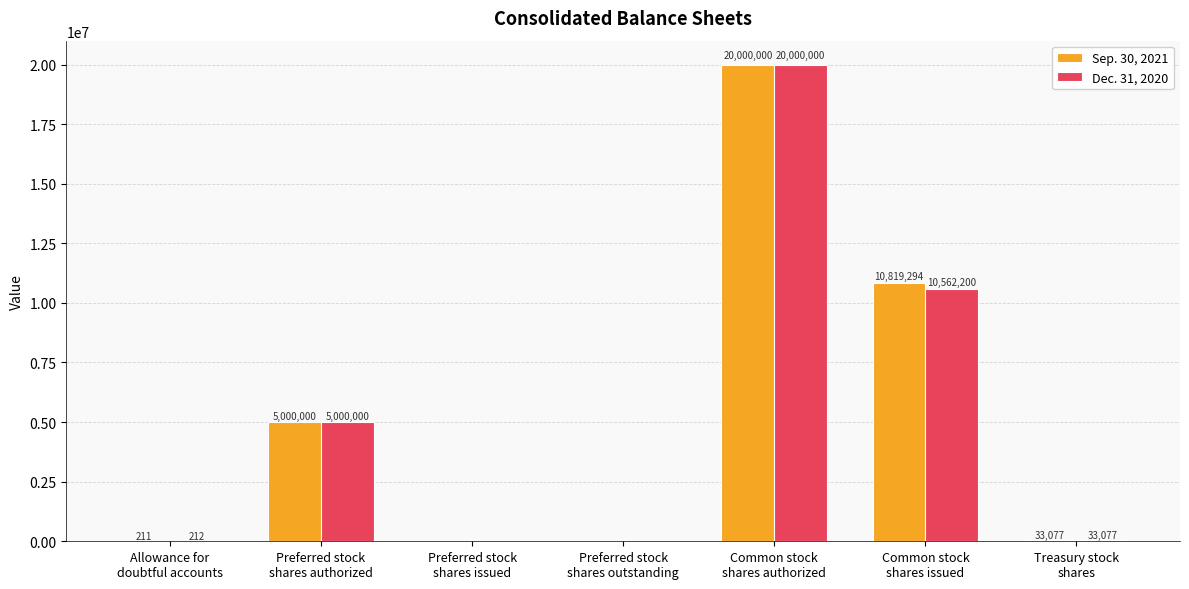

What is the greatest value displayed?

20000000